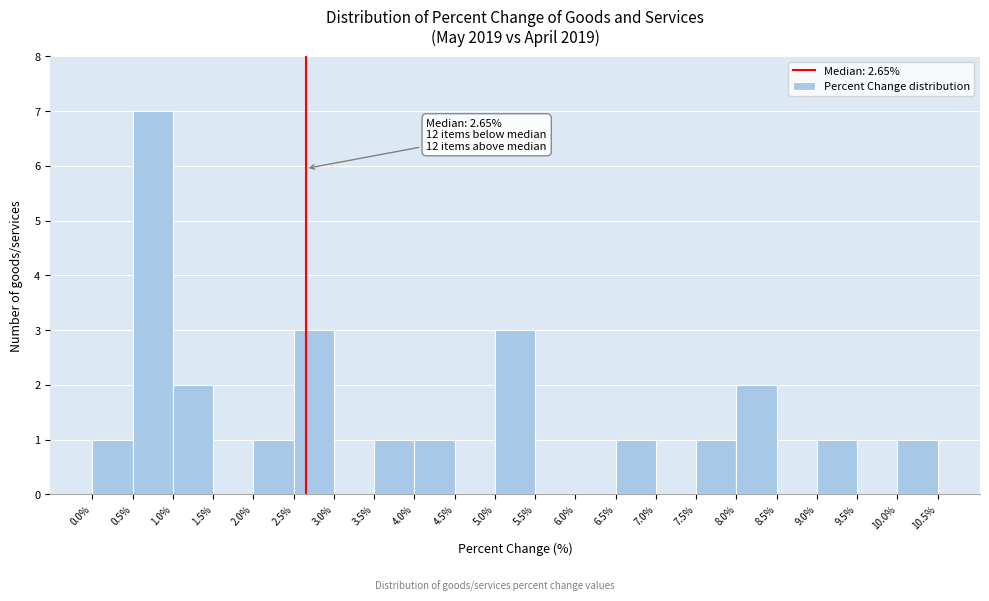

Which range on the x-axis has the tallest bar?

0.5% to 1.0%